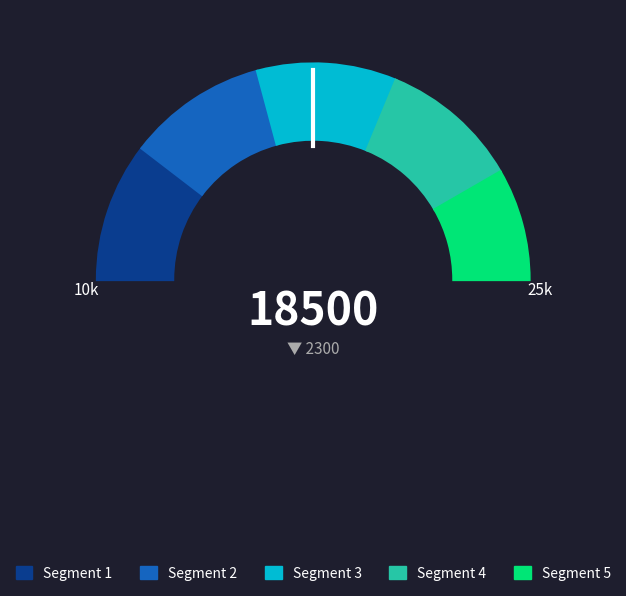

How many segments does this pie chart have?

5